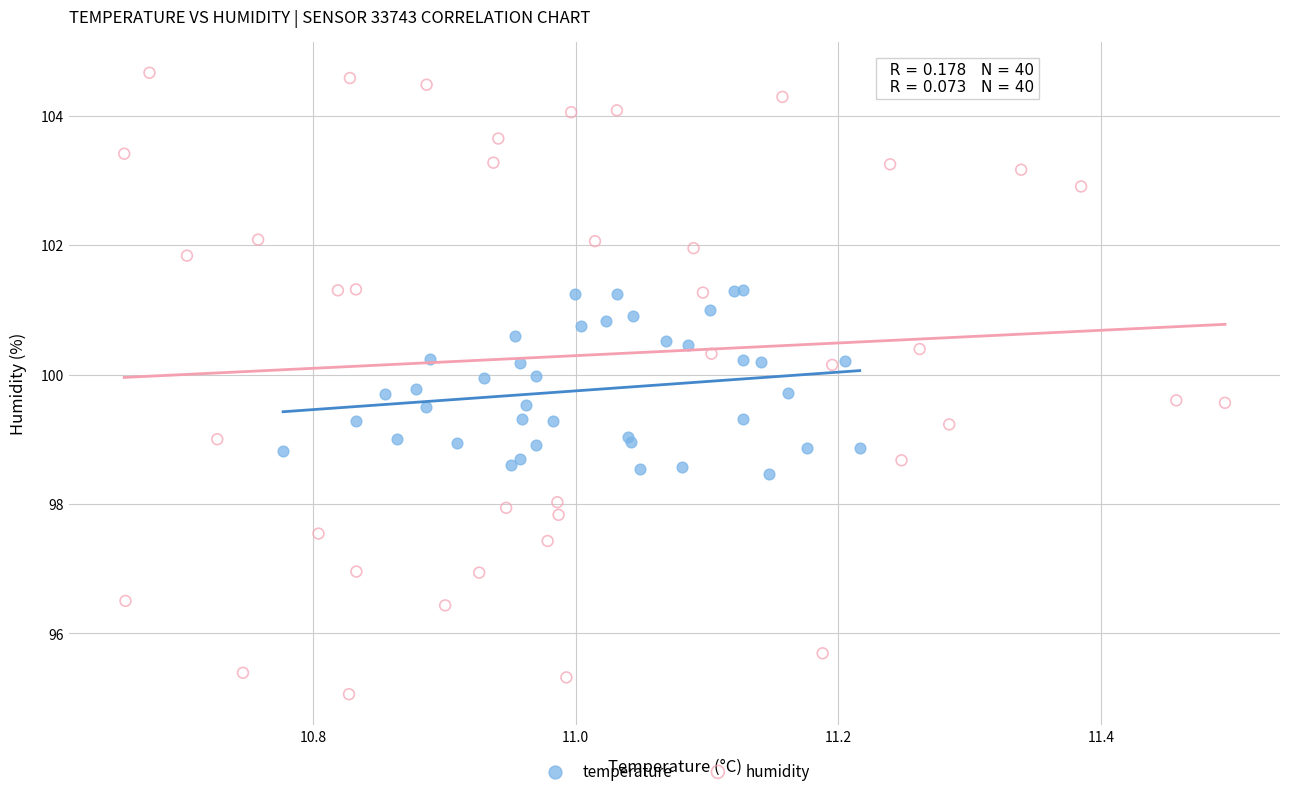

Which series reaches the minimum Y coordinate?

humidity